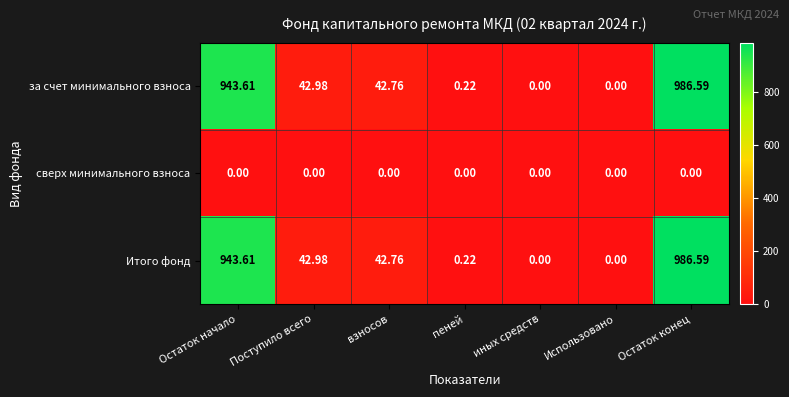

At which category does the chart reach its peak across all series?

Остаток конец